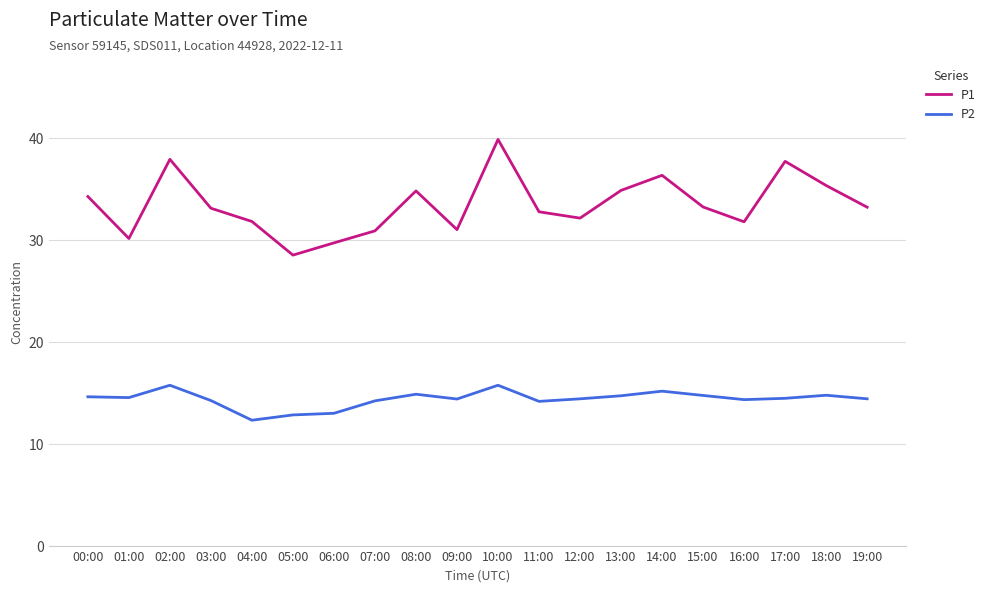

True or false: P2 has more than 2 interior local peaks.

True